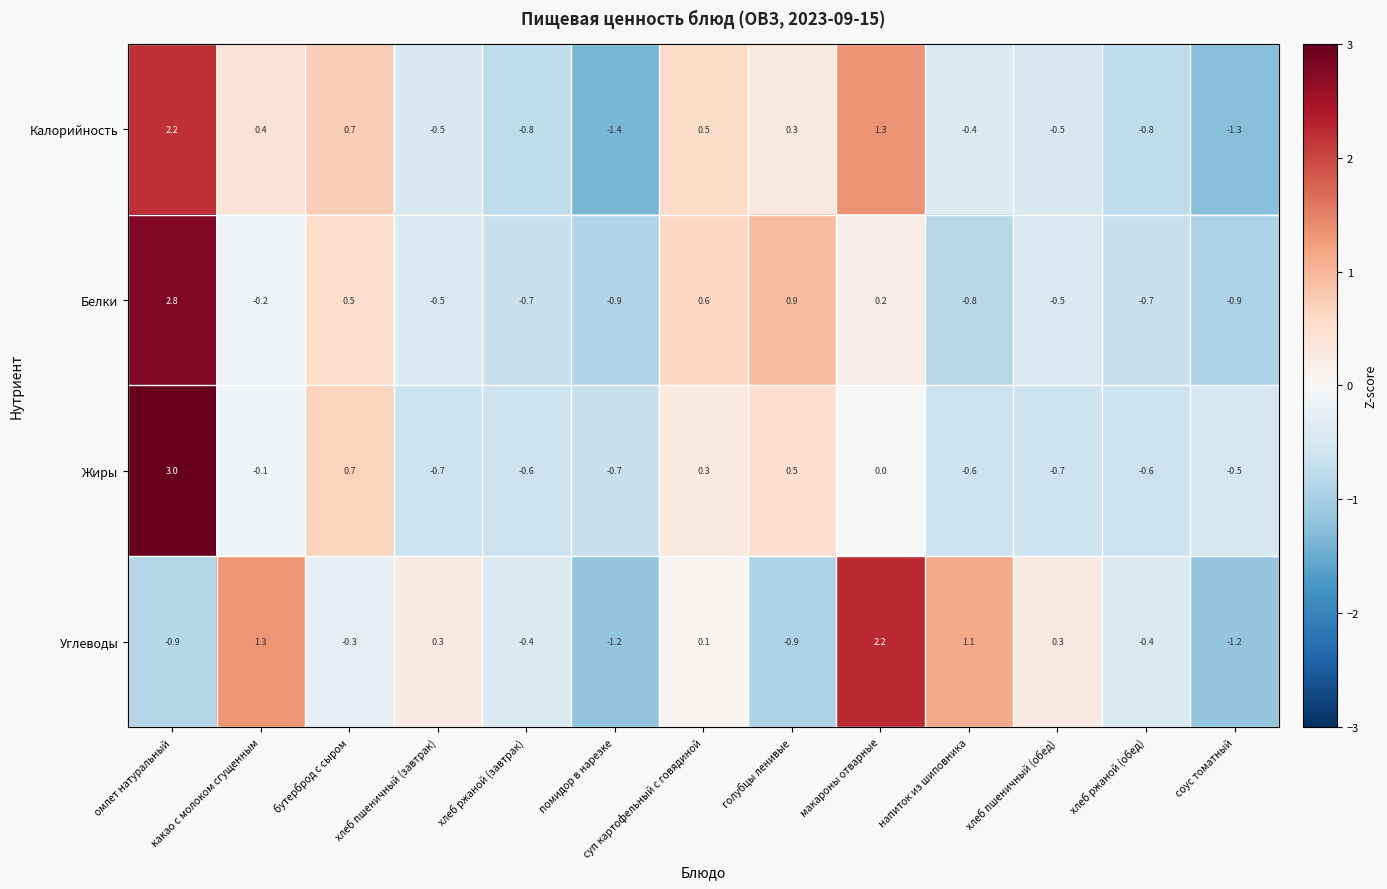

The value of Калорийность at соус томатный is -2.3. True or false?

False